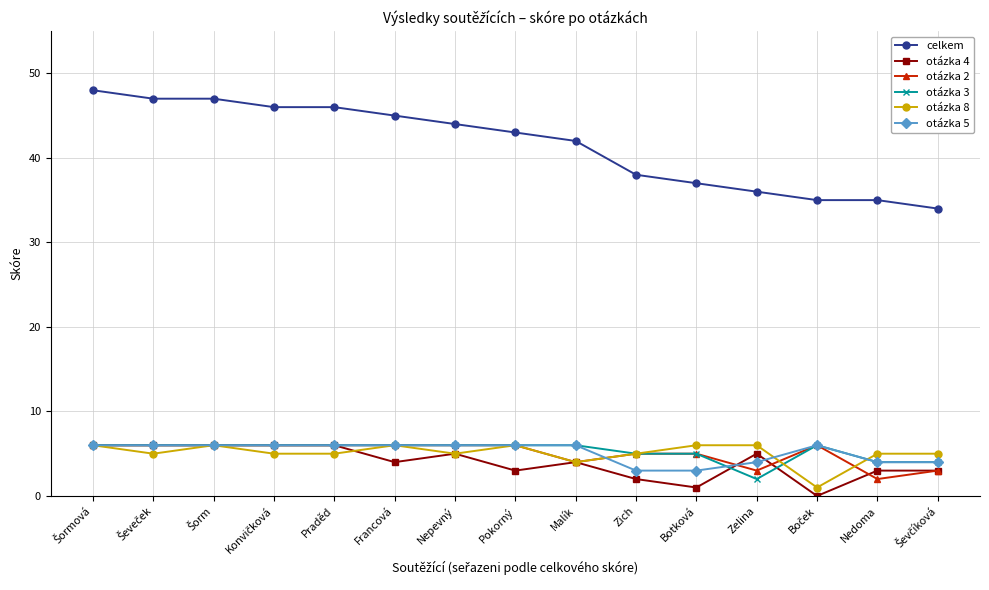

Which series has the largest range (max minus min)?

celkem